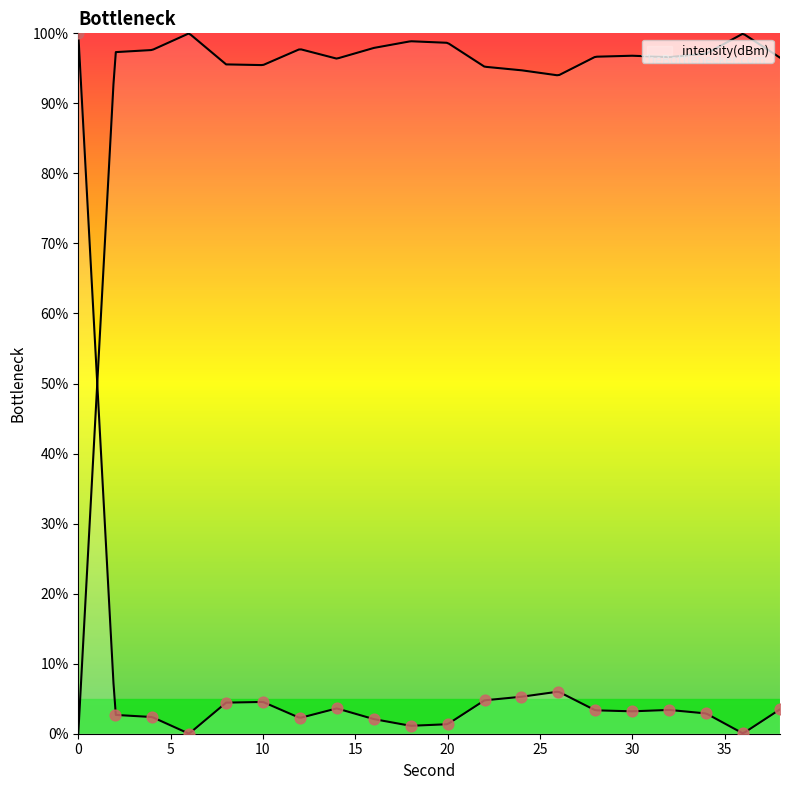

What is the ratio of the value at 8 to the value at 34?

1.5